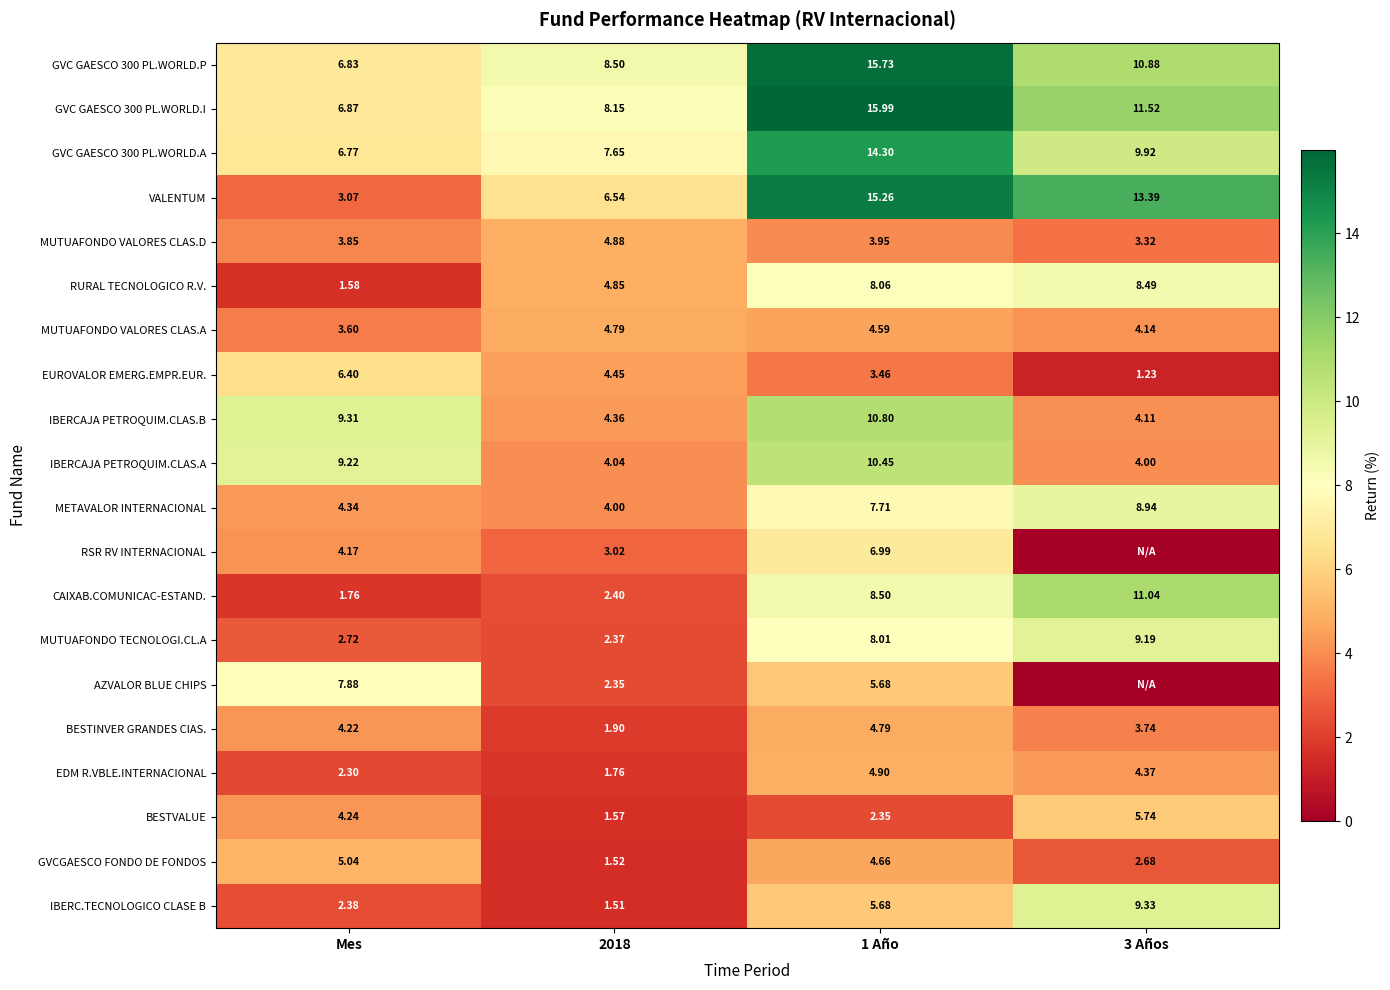

At which label does GVC GAESCO 300 PL.WORLD.P reach its minimum?

Mes